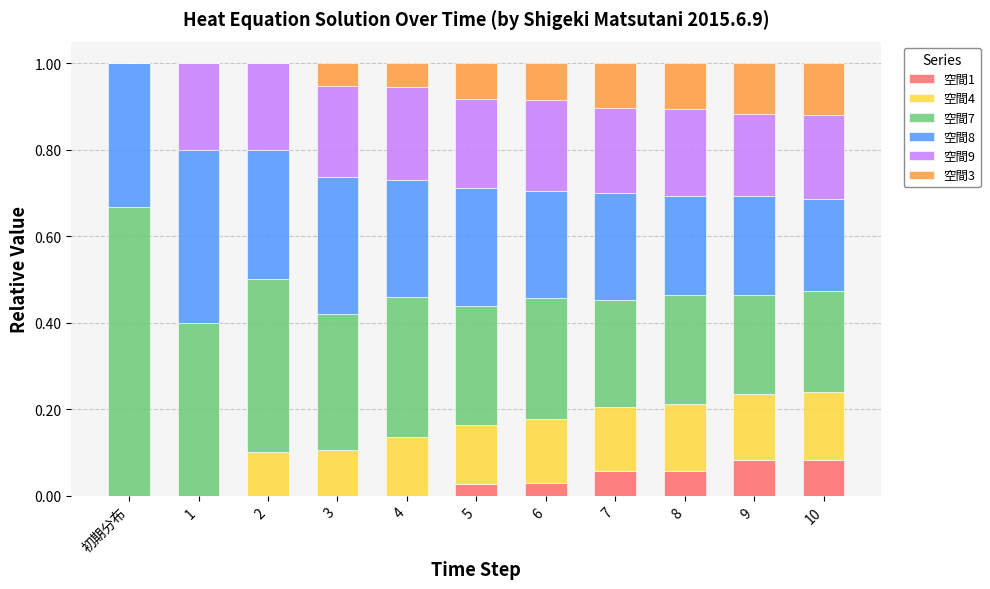

What is the total value across all series at 6?

1.0